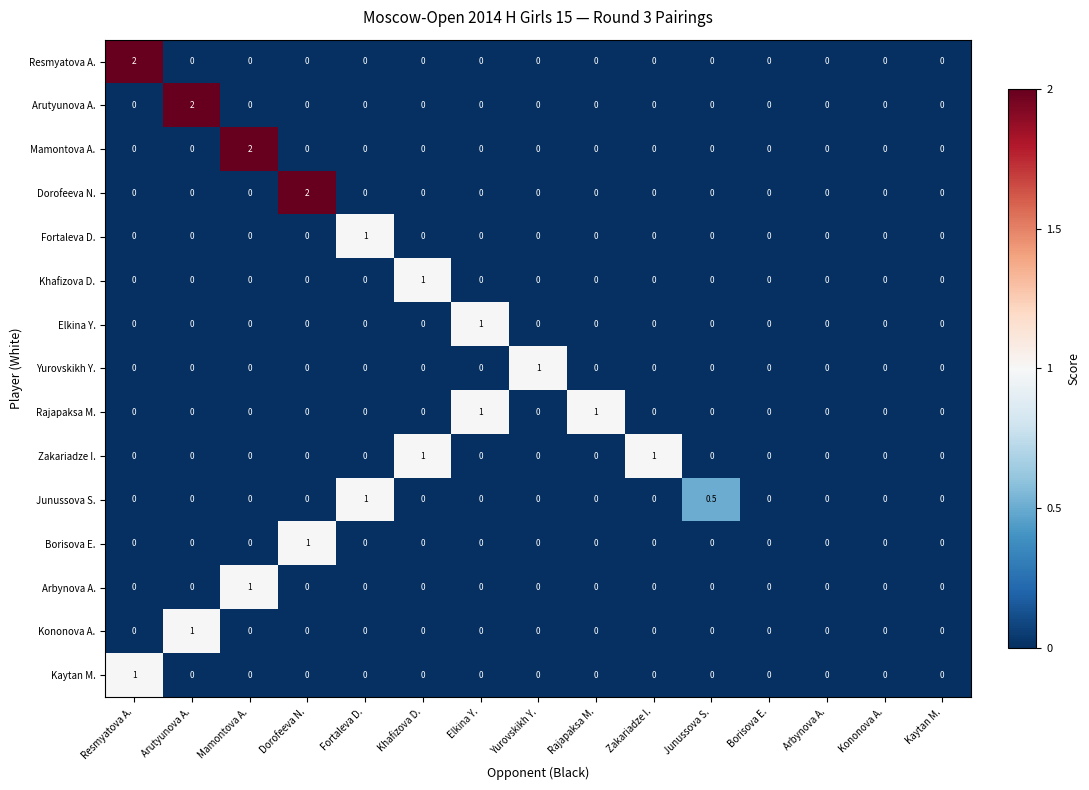

Is the value of Fortaleva D. at Fortaleva D. greater than the value of Borisova E. at Yurovskikh Y.?

Yes